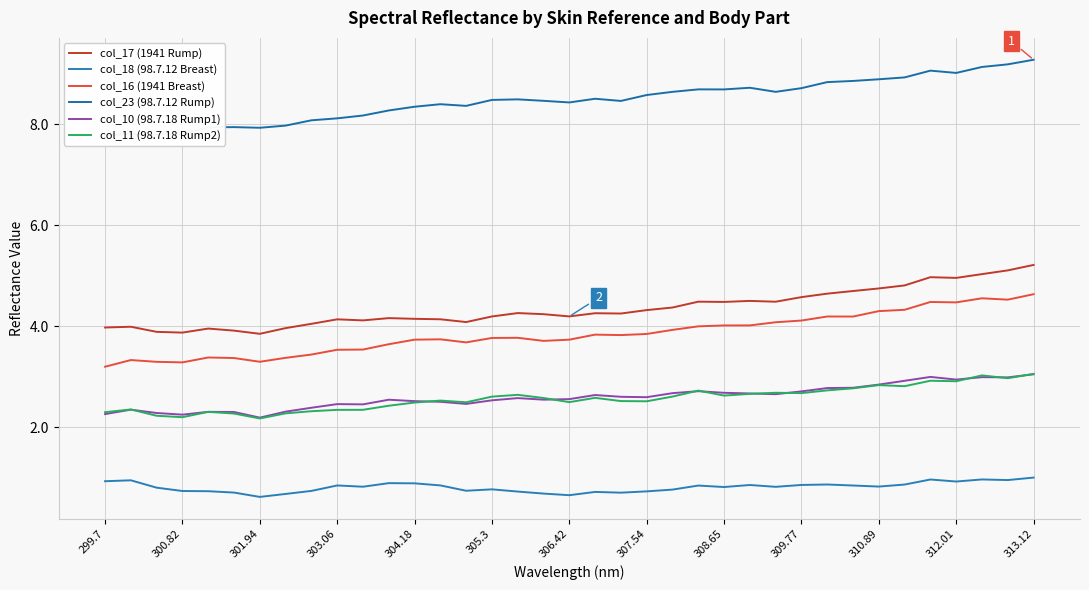

True or false: col_17 (1941 Rump) has a value of 1.7 at 301.94.

False